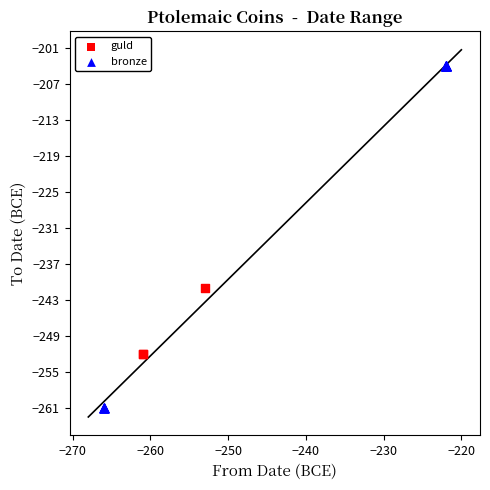

Which series contains the lowest Y value?

bronze